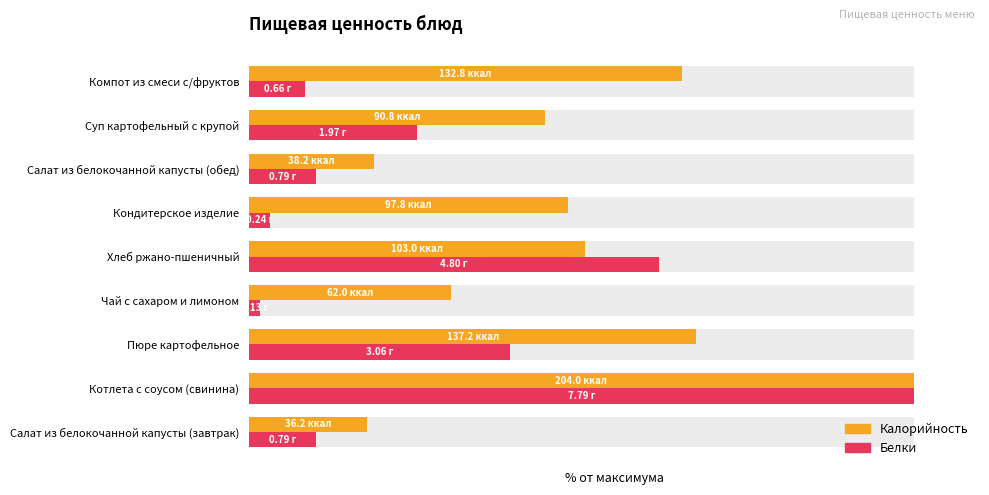

What are all the series names shown in the legend?

Калорийность, Белки